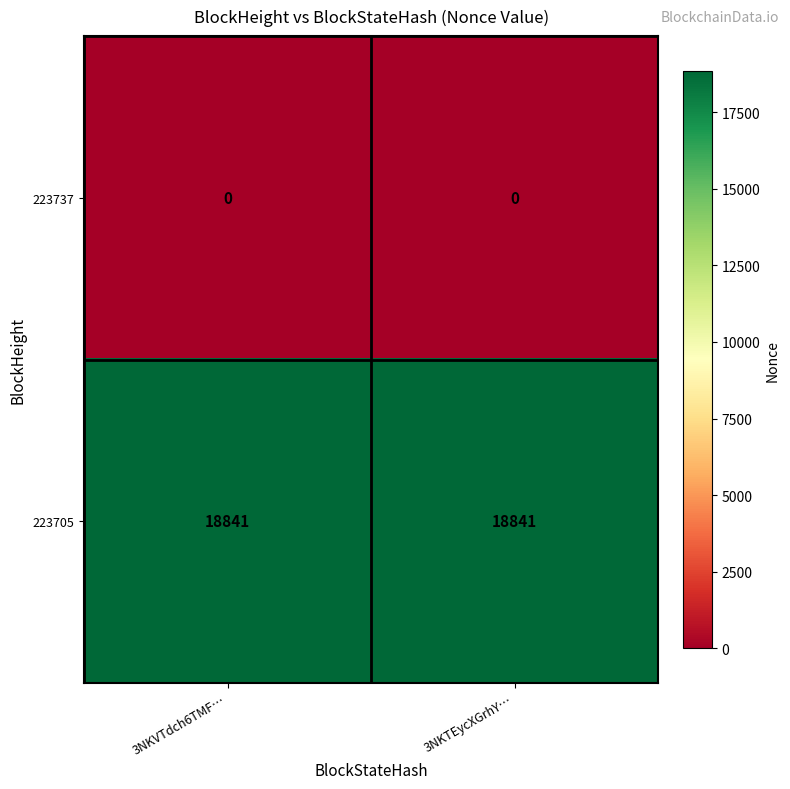

What is the average value of the 223705 series?

18841